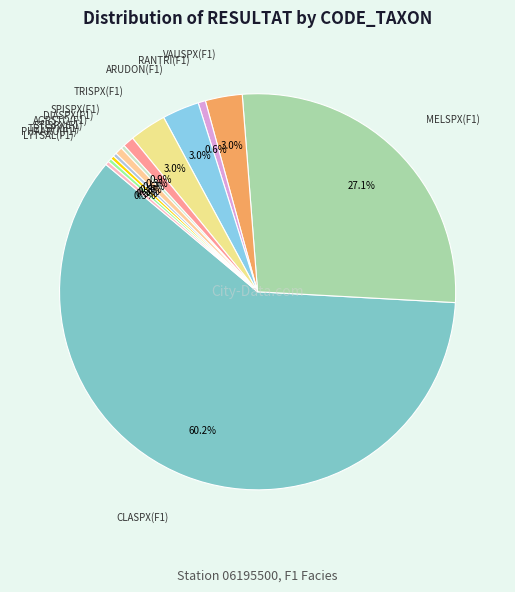

Count the number of slices in the pie.

13